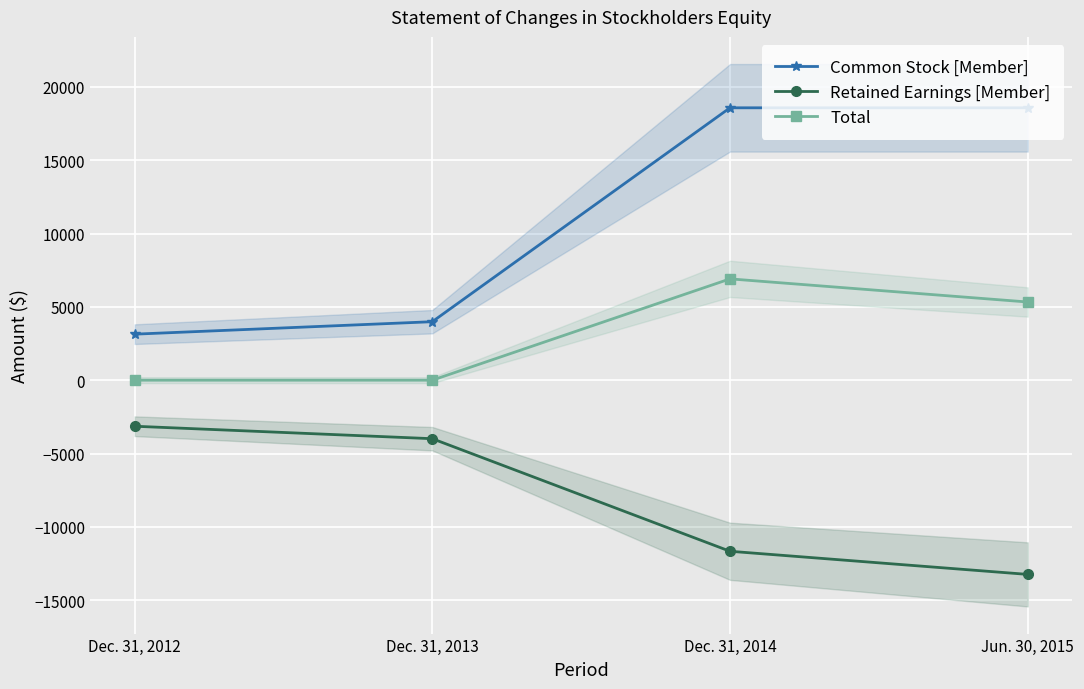

What is the spread (max minus min) of values at Dec. 31, 2014?

30239